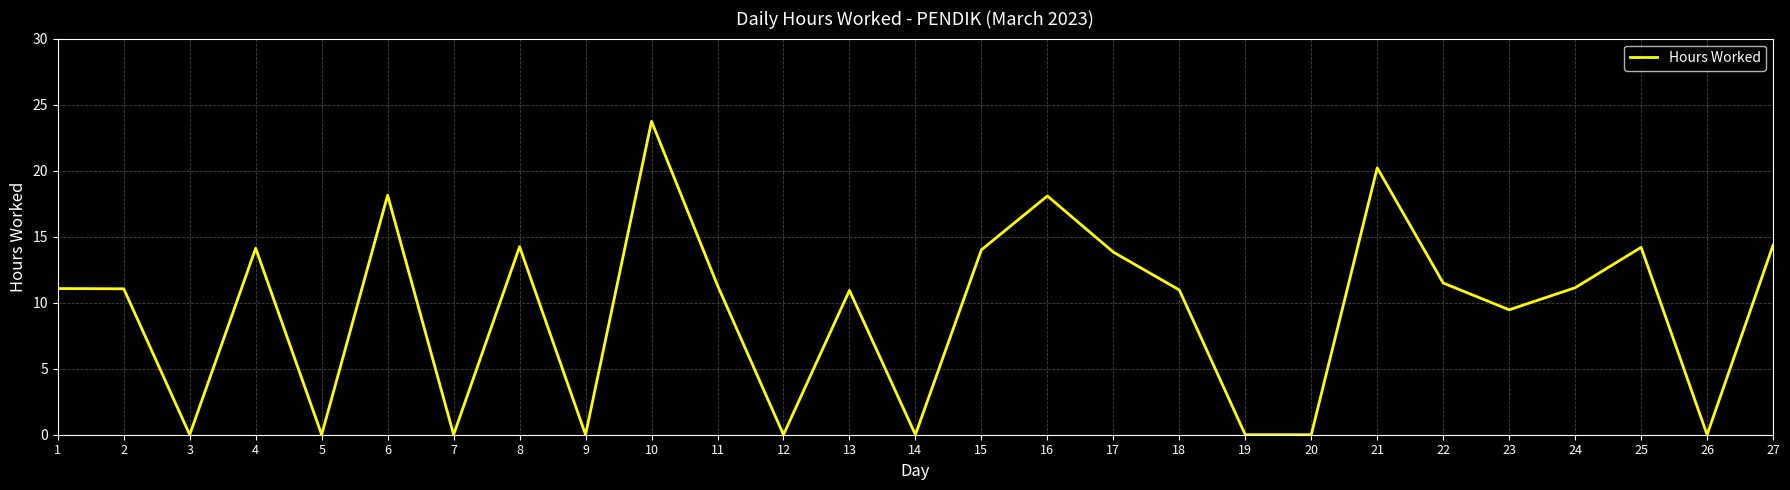

The value at 16 is 24.8. True or false?

False